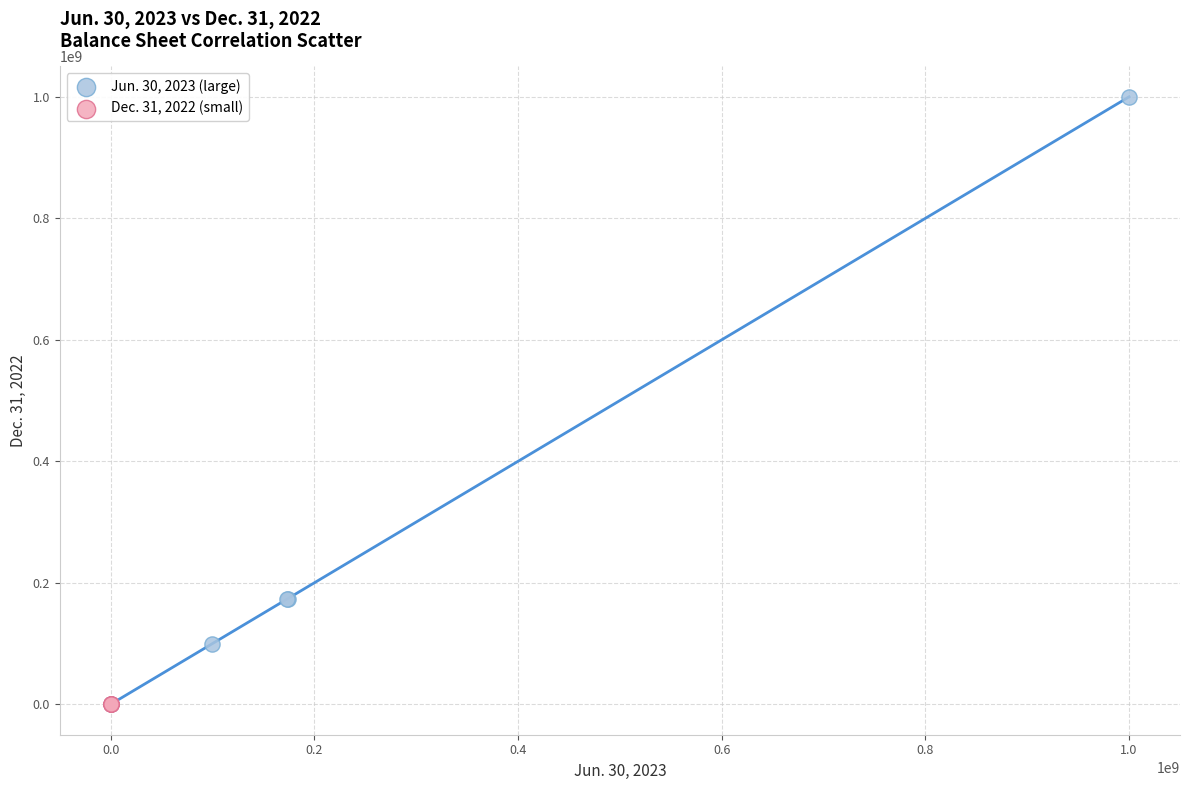

Which series has the widest spread of Y values?

Jun. 30, 2023 (large)